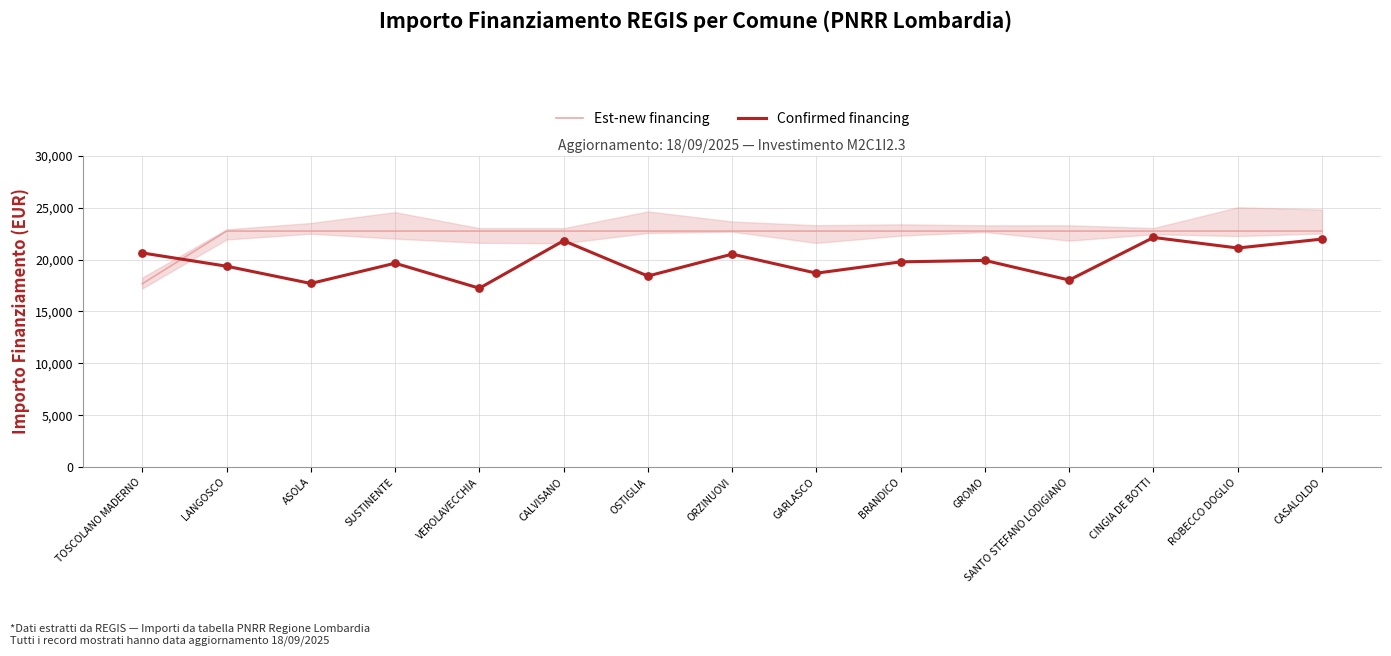

Which series contains the highest Y value?

Est-new financing